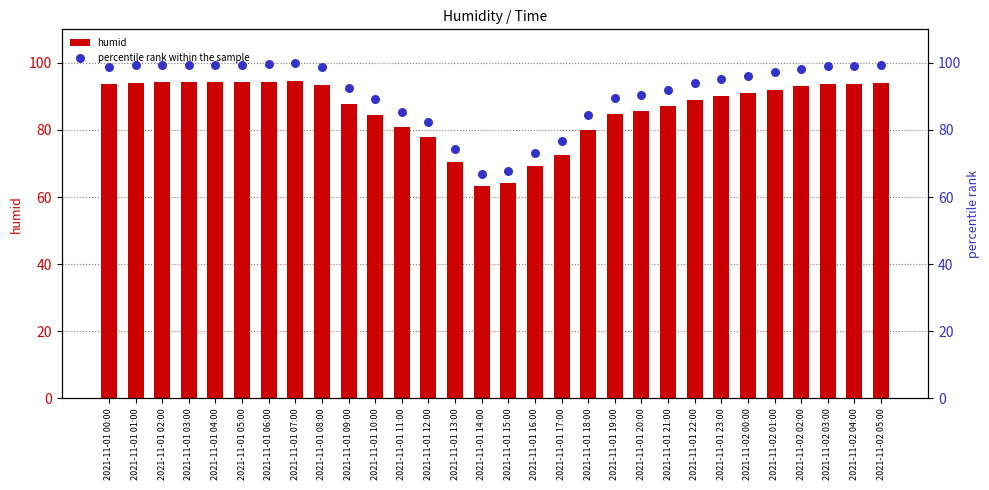

Is the value of humid at 2021-11-02 02:00 greater than the value of percentile rank within the sample at 2021-11-01 08:00?

No